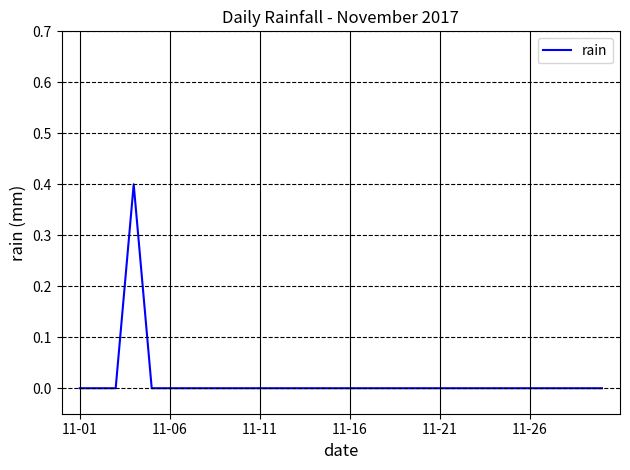

How many lines are shown in the chart?

1